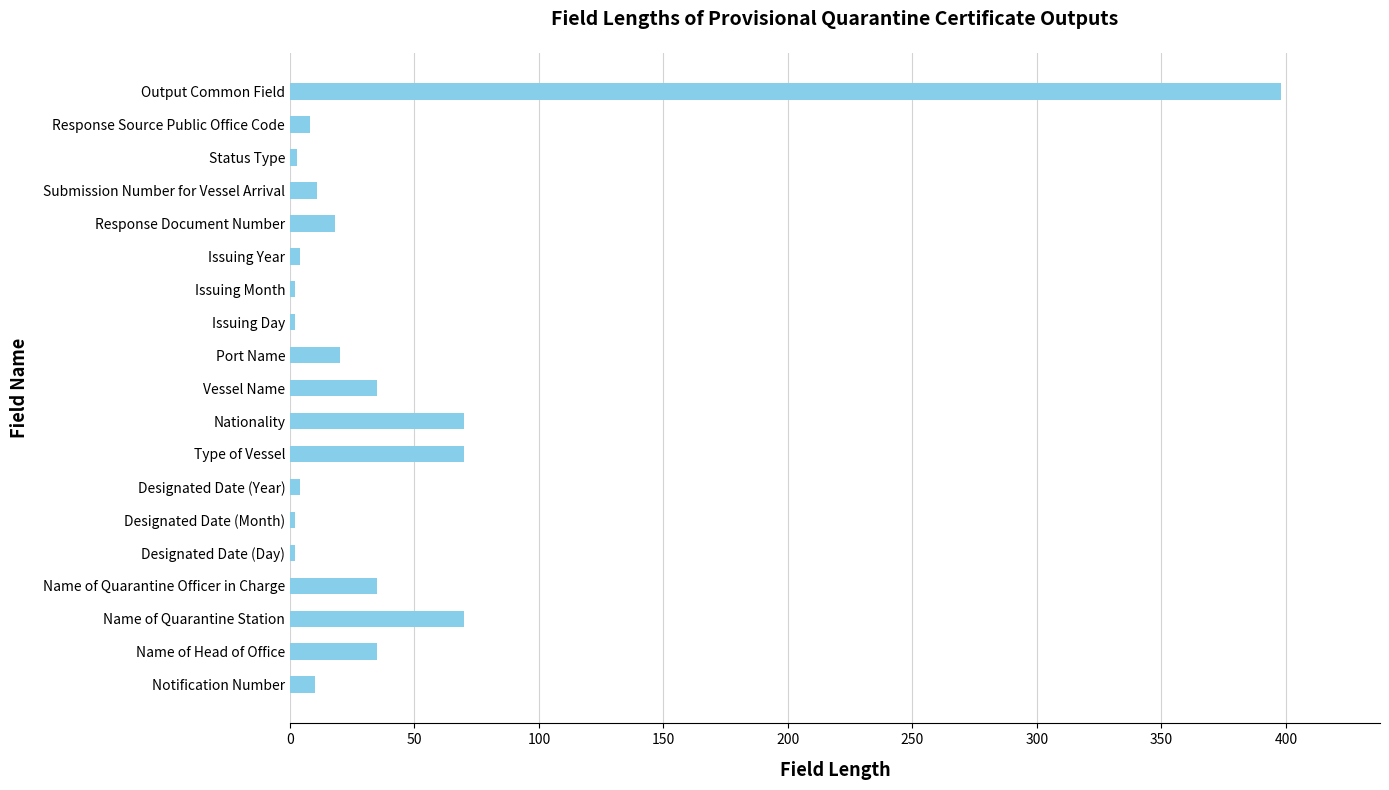

The value at Output Common Field is 587. True or false?

False